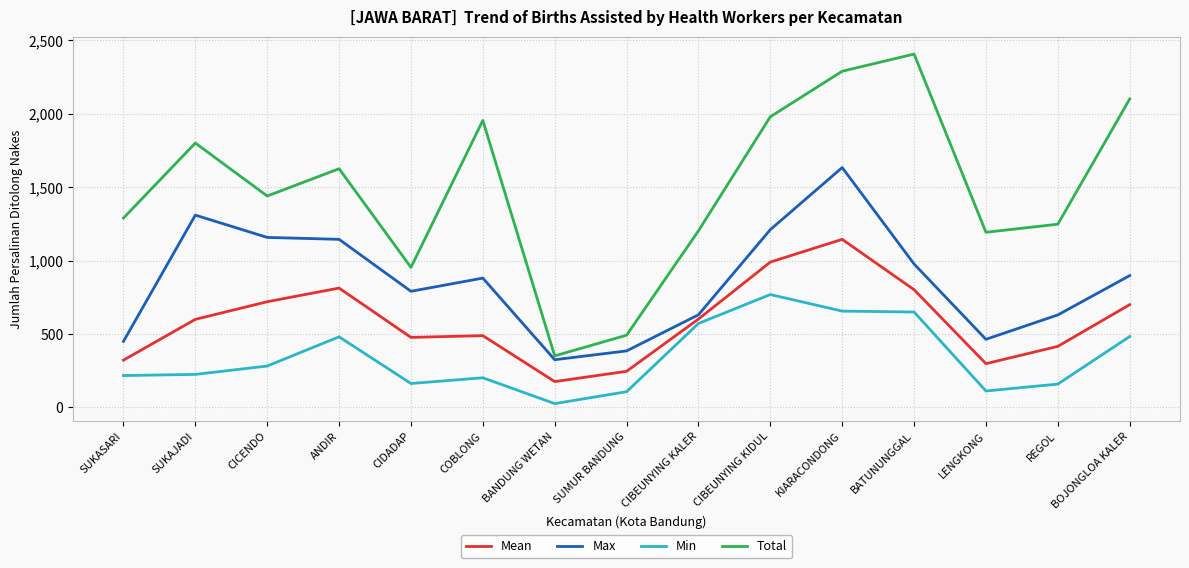

The value of Mean at CIDADAP is 477. True or false?

True